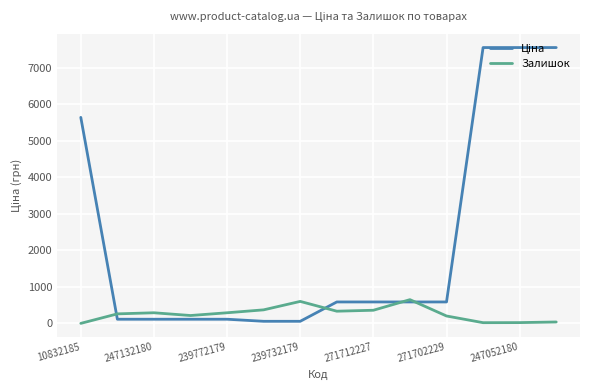

Which series has the largest total across all categories?

Ціна